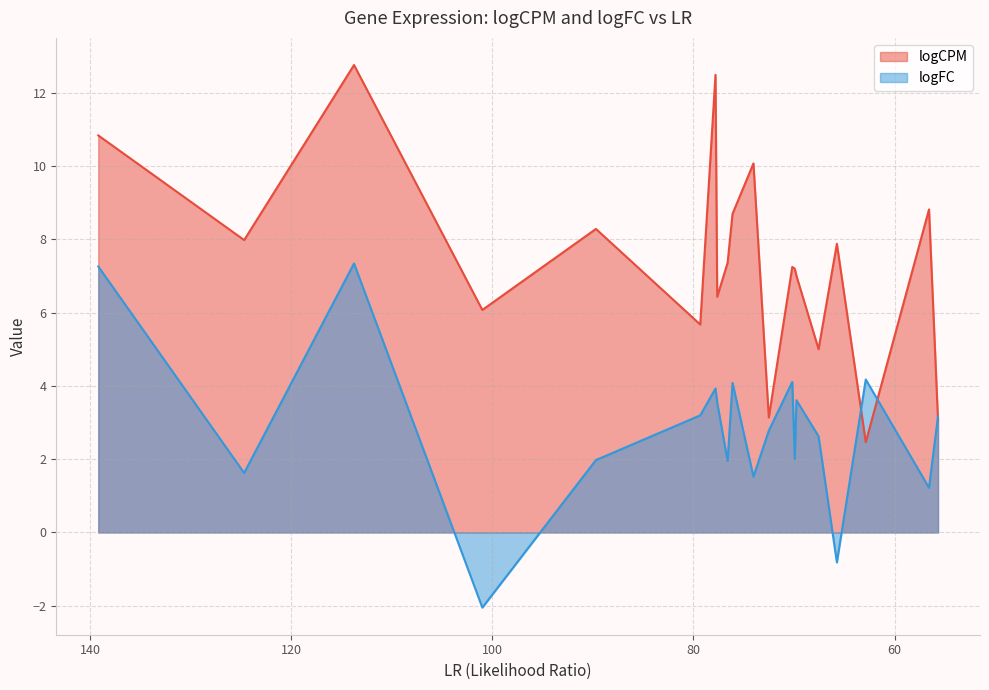

True or false: logFC has more than 2 interior local peaks.

True